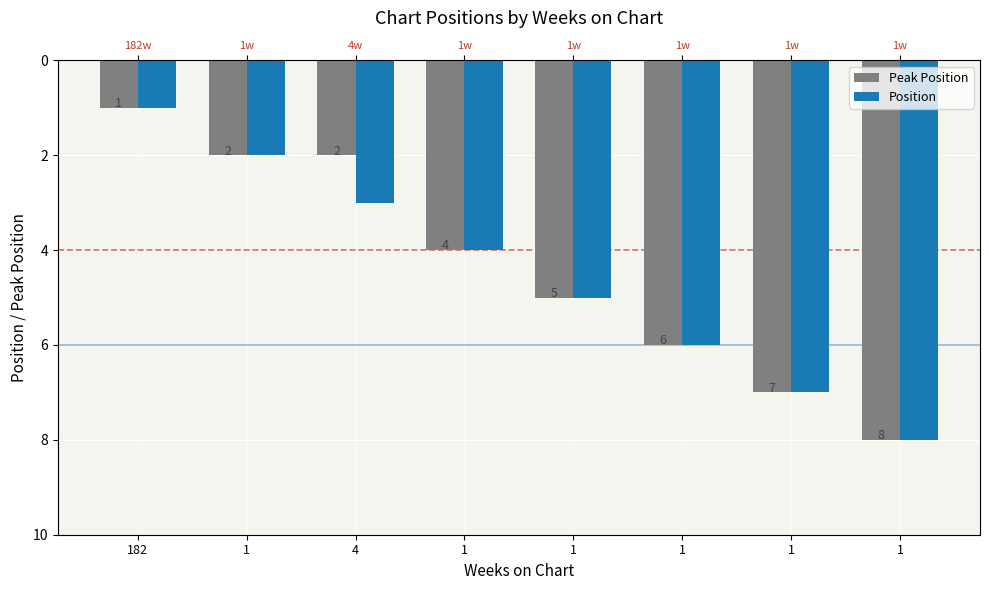

What is the maximum value shown in the chart?

8